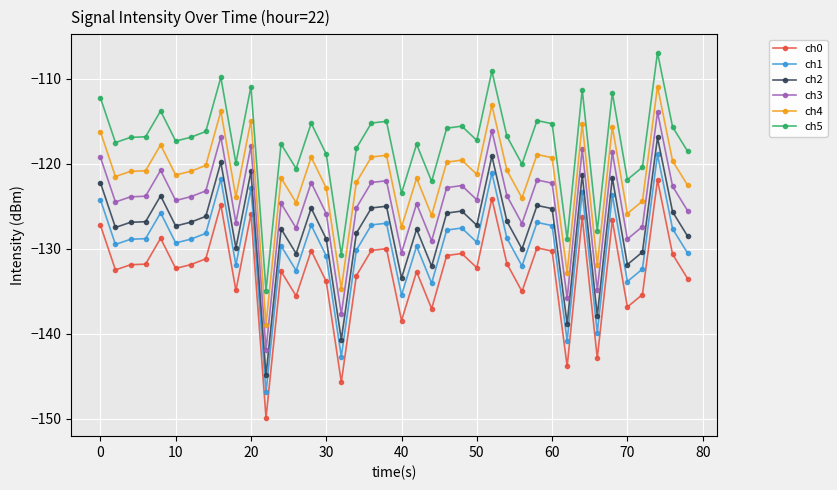

What is the lowest value of the ch2 series?

-144.9